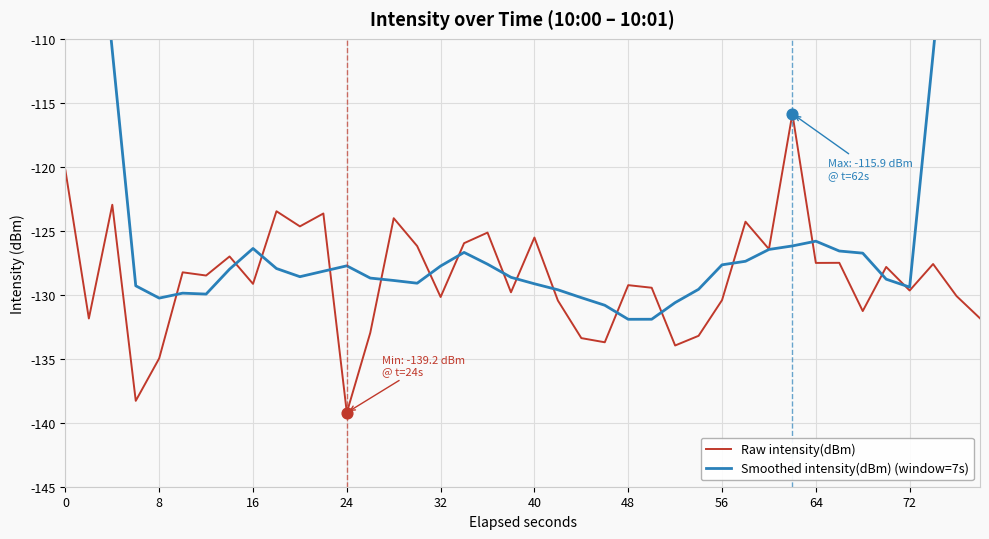

What are all the series names shown in the legend?

Raw intensity(dBm), Smoothed intensity(dBm) (window=7s)